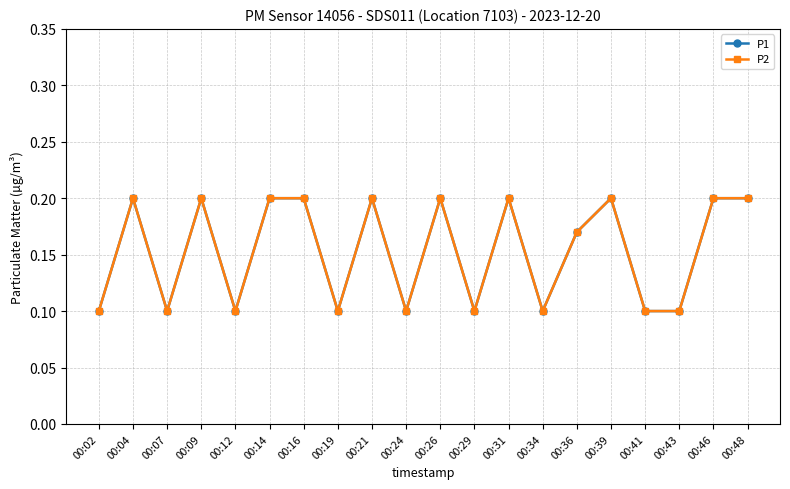

What is the average value of the P2 series?

0.2